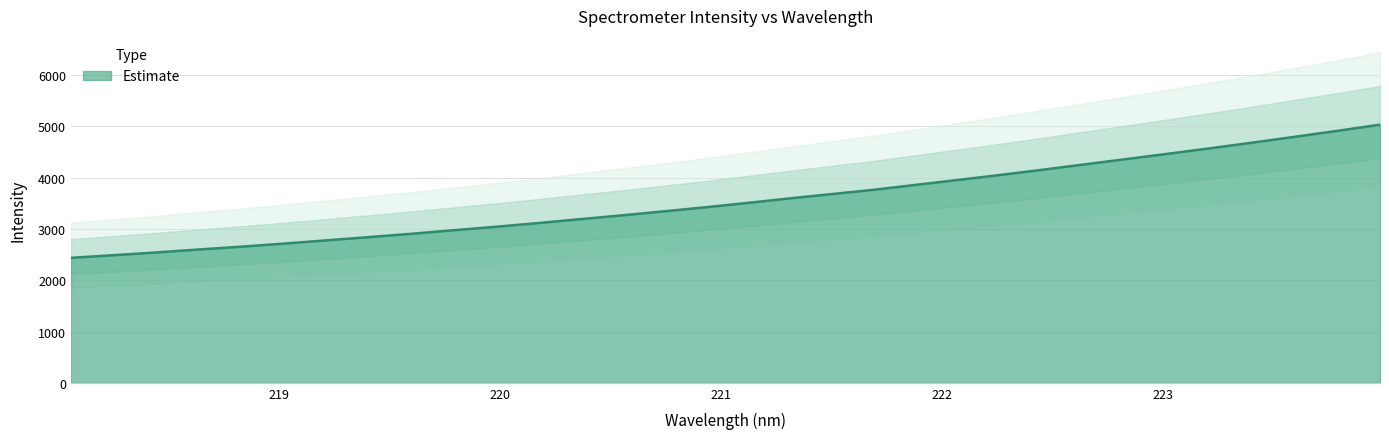

Count the number of categories in the chart.

32